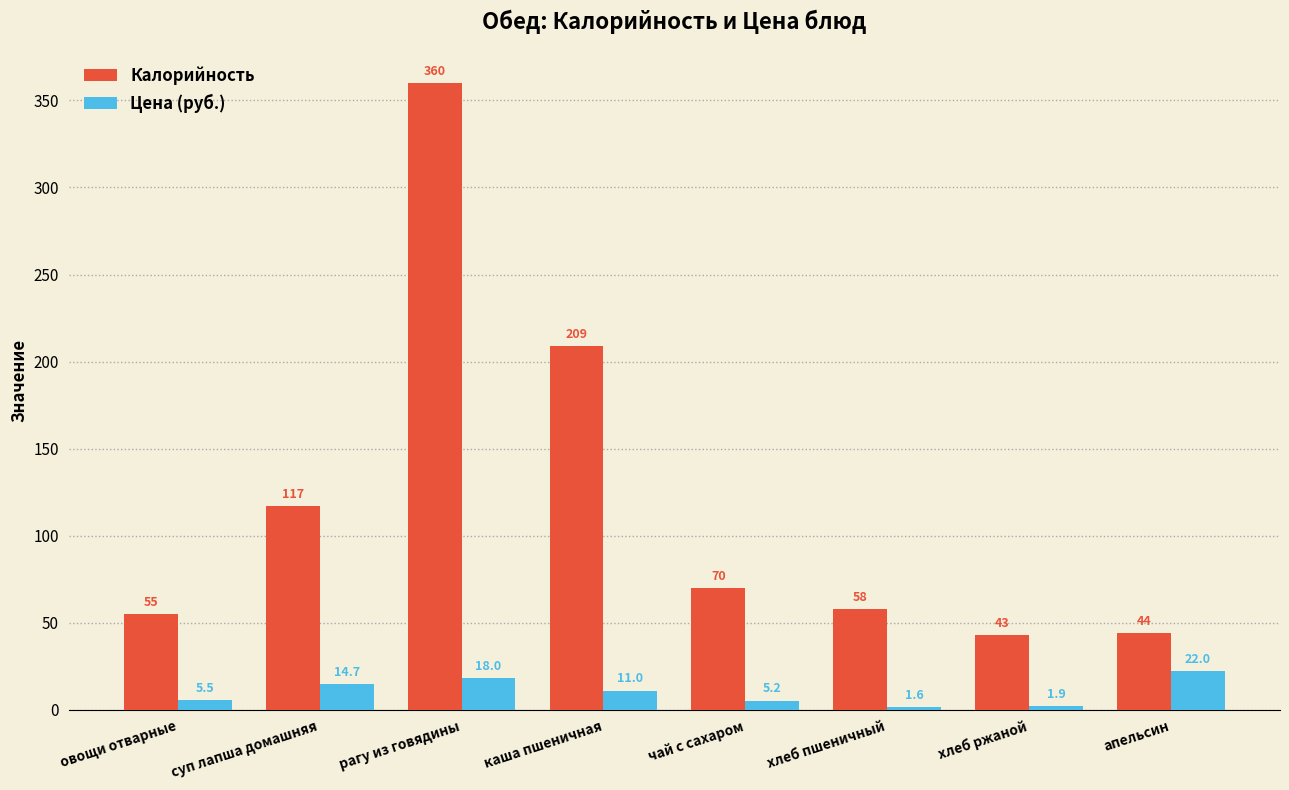

At how many categories does at least one series exceed 14?

8